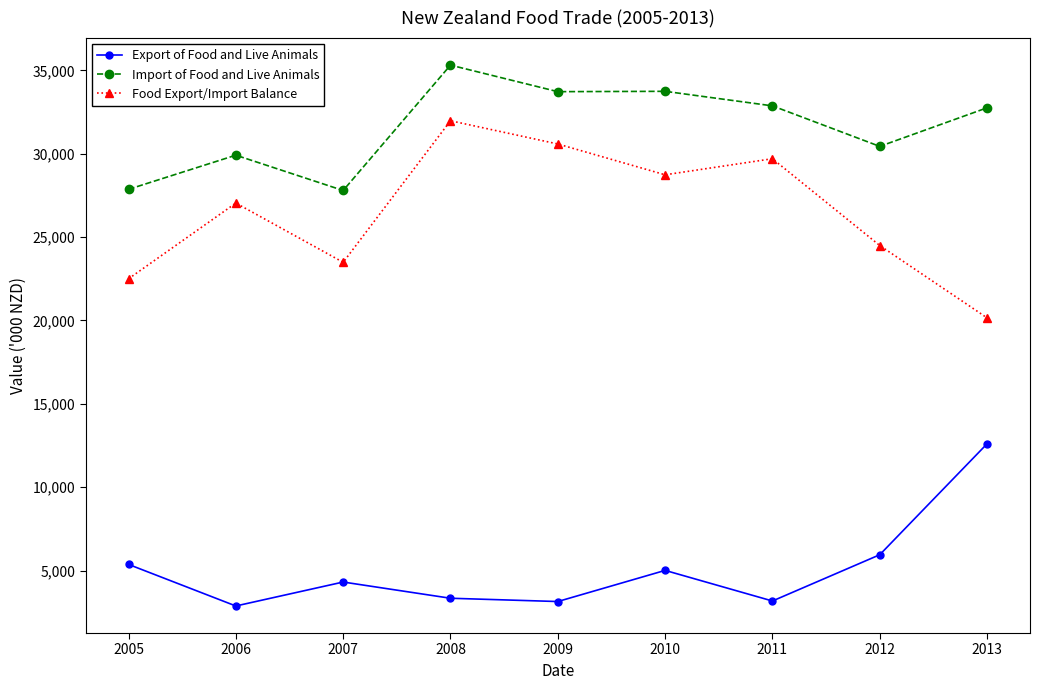

Count the number of data series in this chart.

3